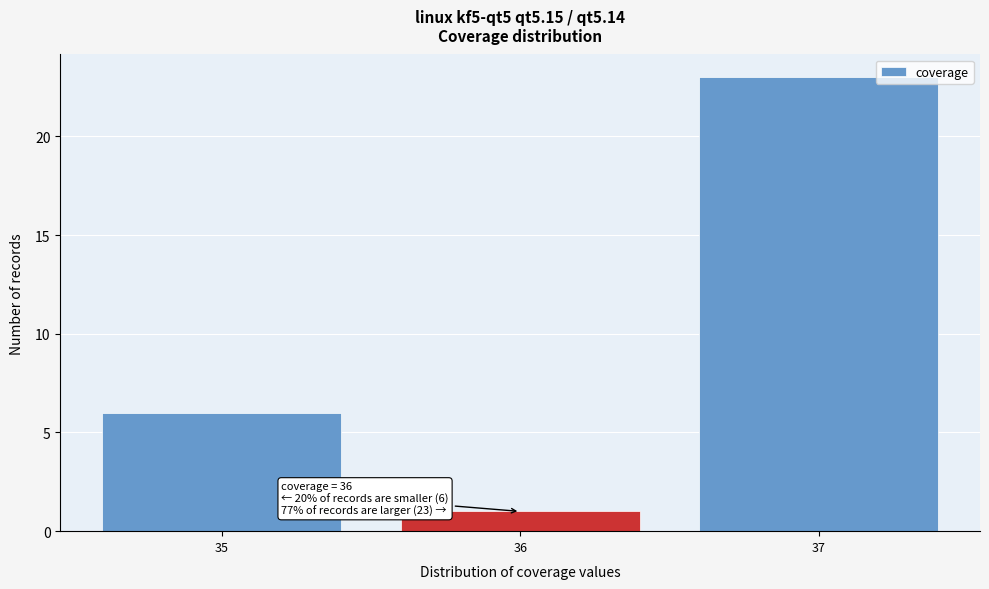

Which range on the x-axis has the tallest bar?

36.5 to 37.5